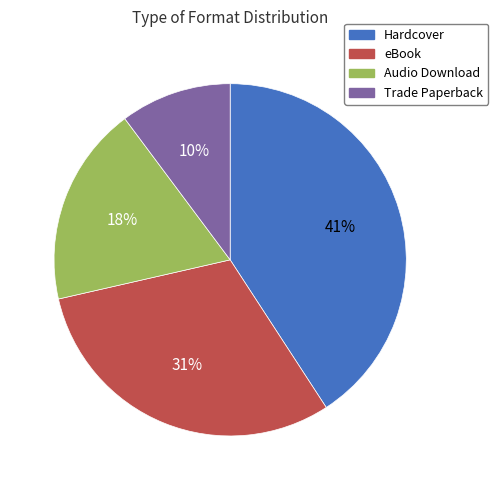

Approximately how many times larger is the value at Trade Paperback compared to Audio Download?

0.6